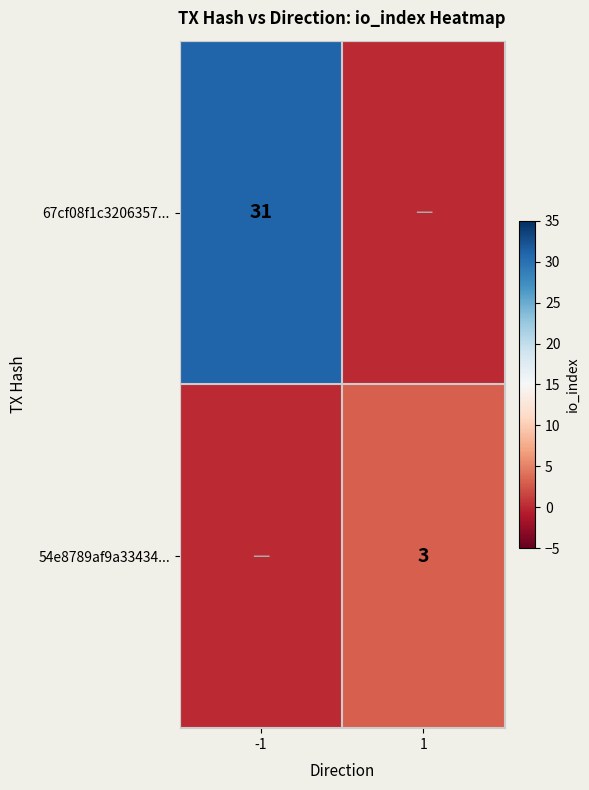

The 67cf08f1c3206357... series shows 31 at -1. True or false?

True